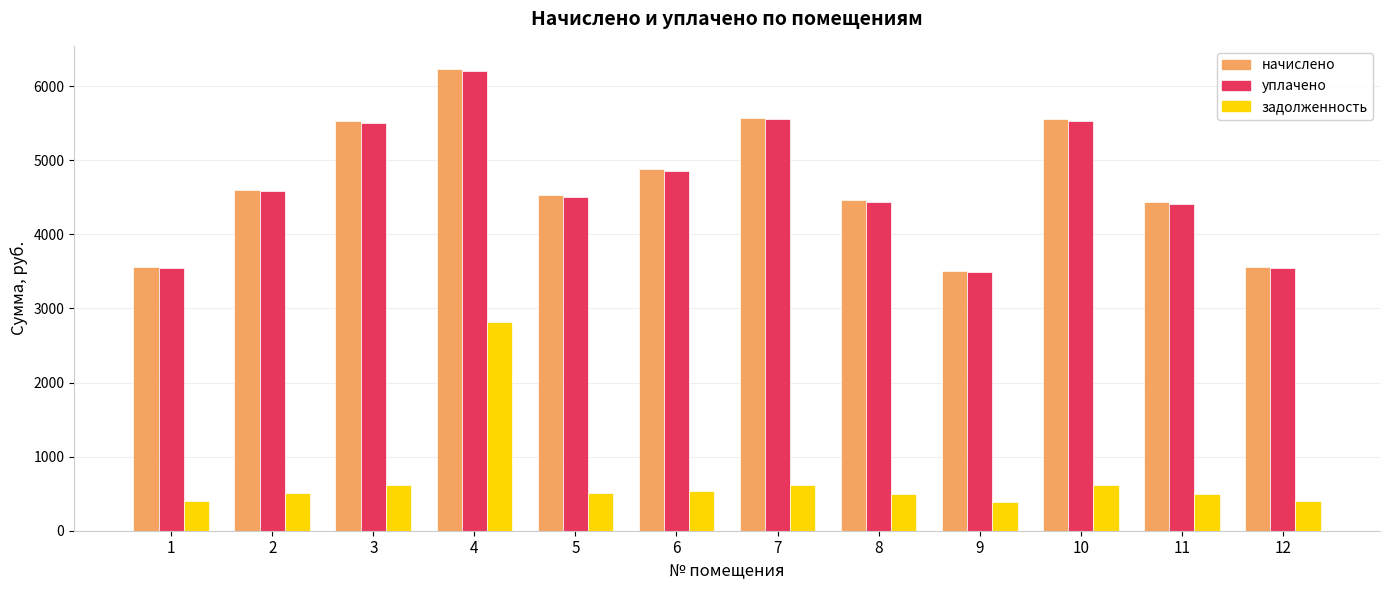

What is the difference between the начислено values at 5 and 3?

1006.5